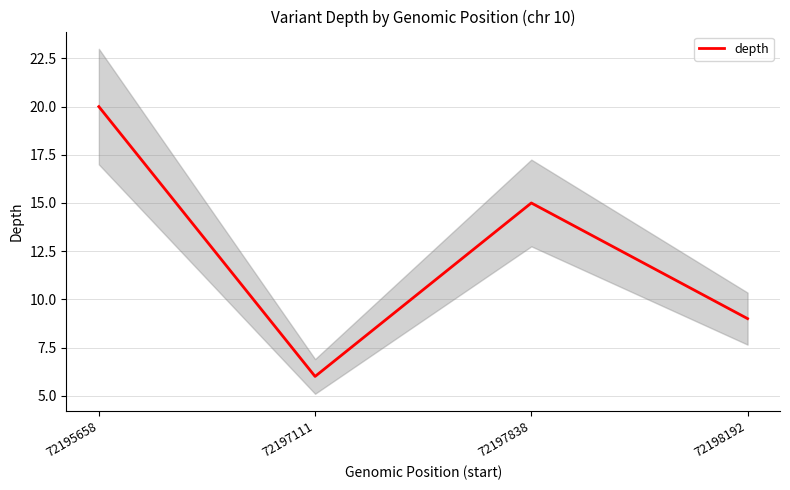

At which category does the data reach its first local valley?

72197111